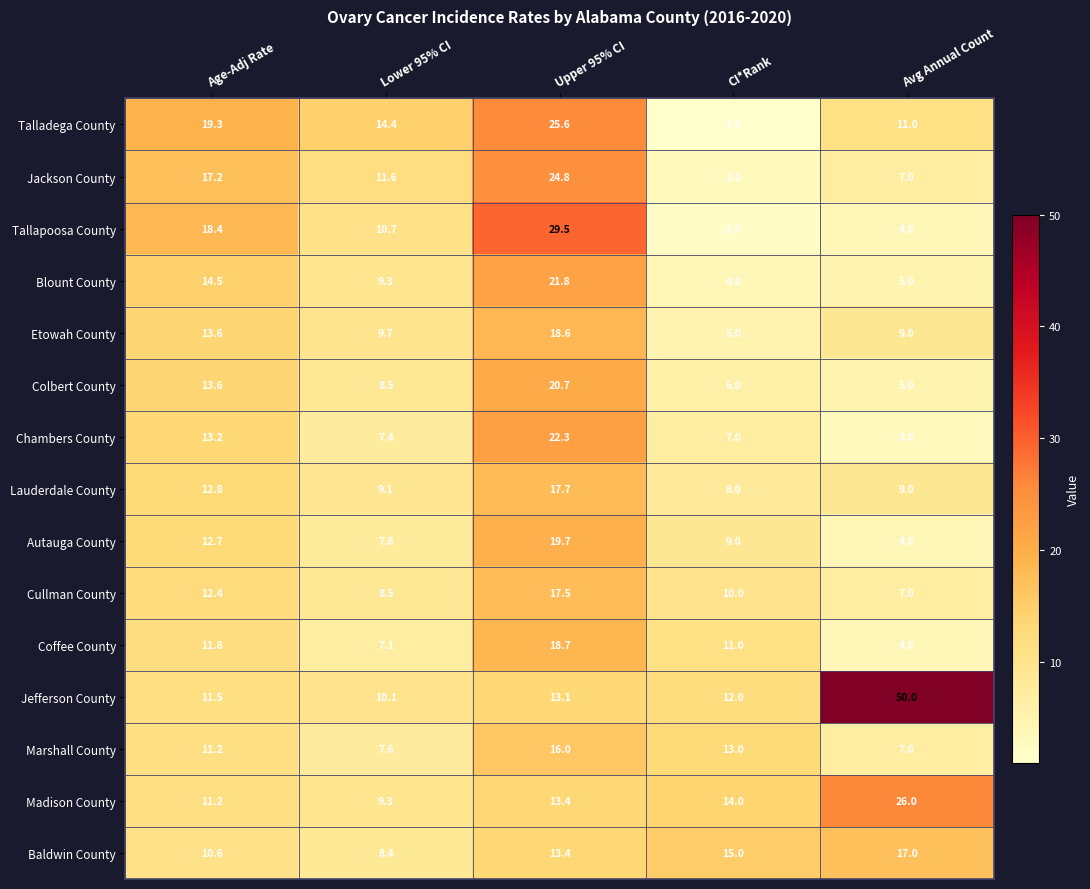

What is the spread (max minus min) of values at CI*Rank?

14.0